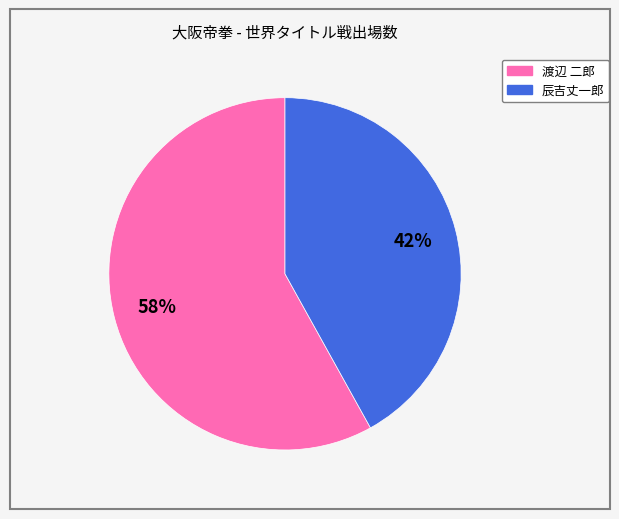

How many slices are in this pie chart?

2